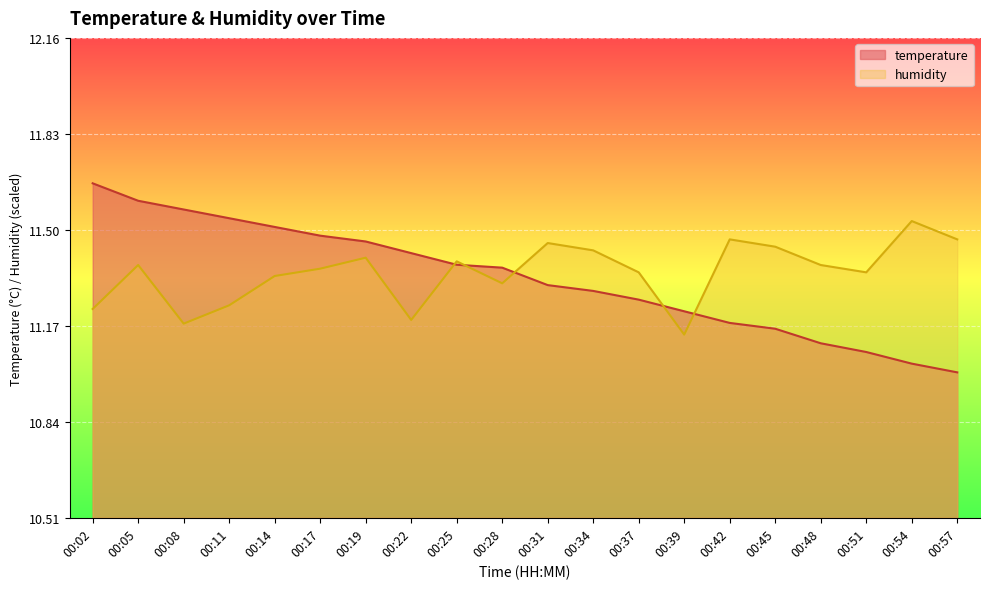

At which label is temperature closest to 11?

00:57